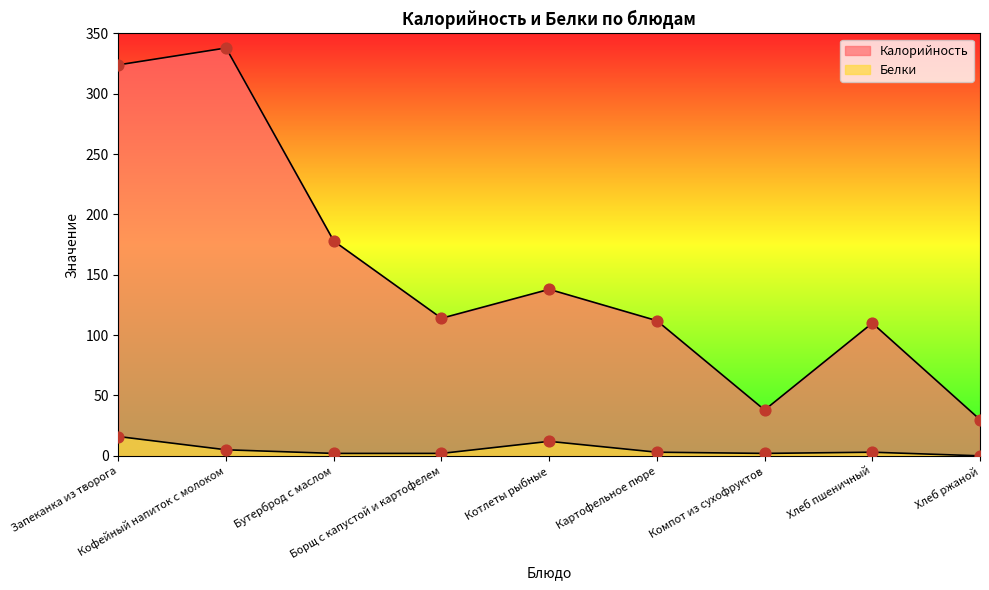

Which series has the largest Y range (max minus min)?

Калорийность